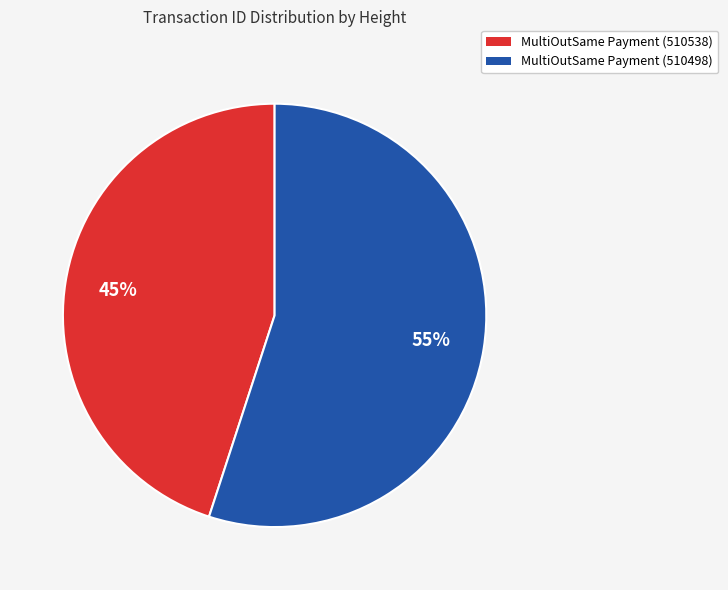

What is the largest slice in the pie chart?

MultiOutSame Payment (510498)